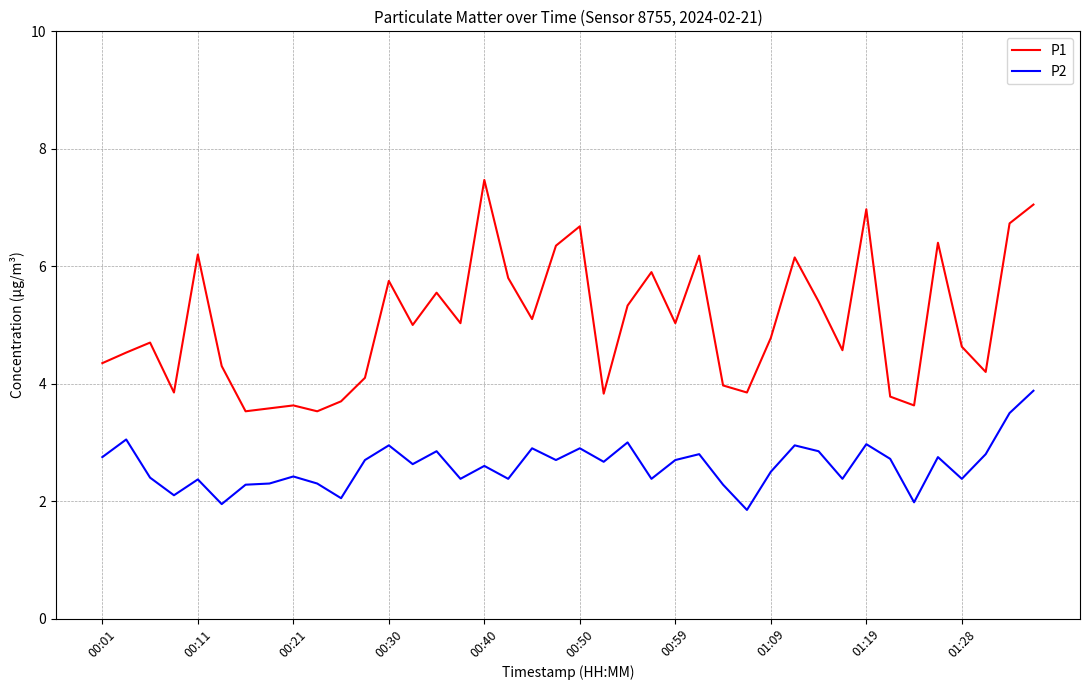

What is the minimum value for P2?

1.9